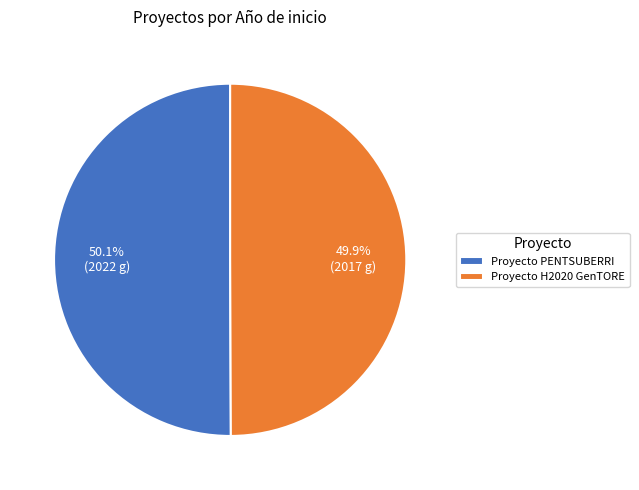

The Proyecto PENTSUBERRI slice represents 58% of the pie. True or false?

False